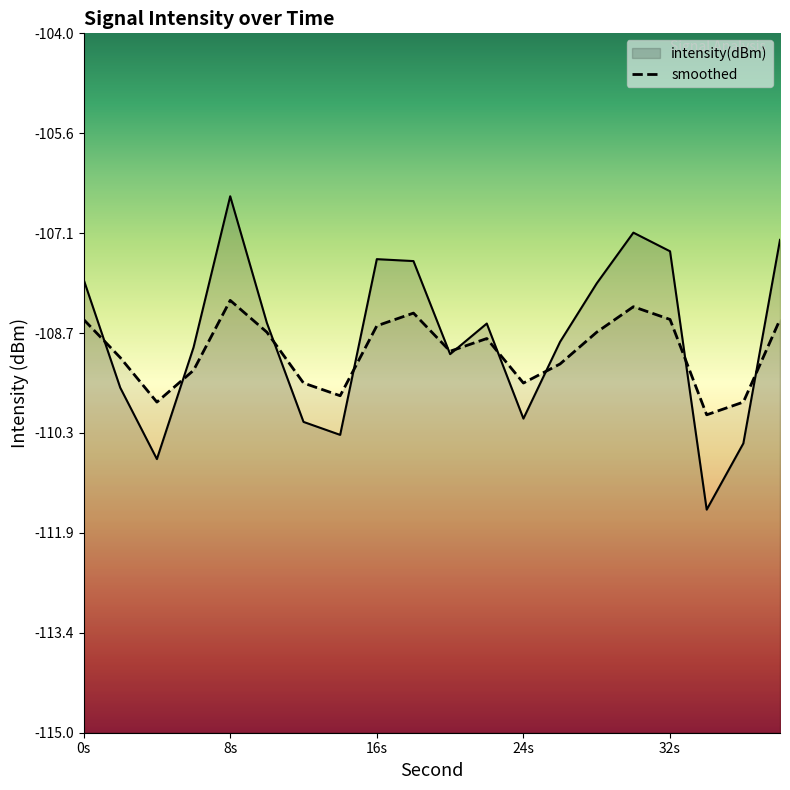

Between 28 and 8, which is larger?

8